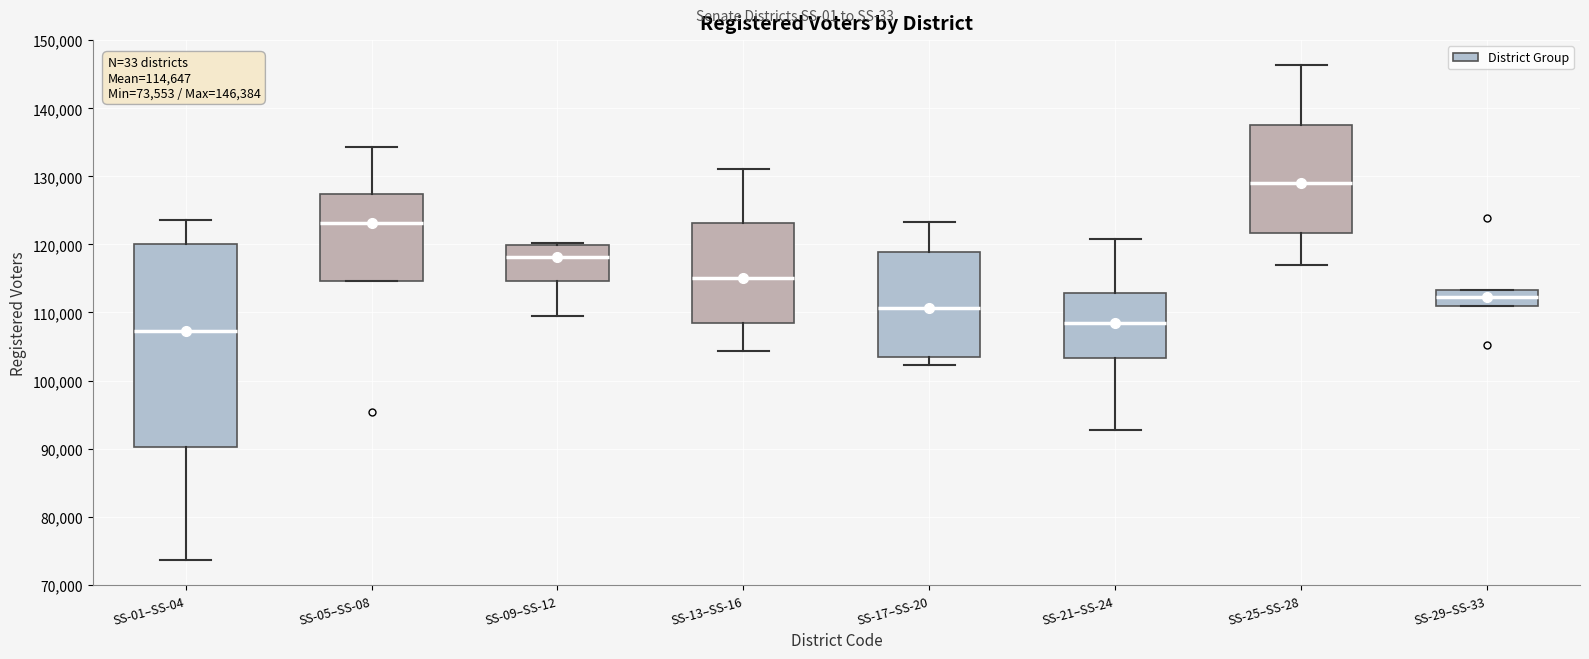

Which box's median line is the lowest?

SS-01–SS-04